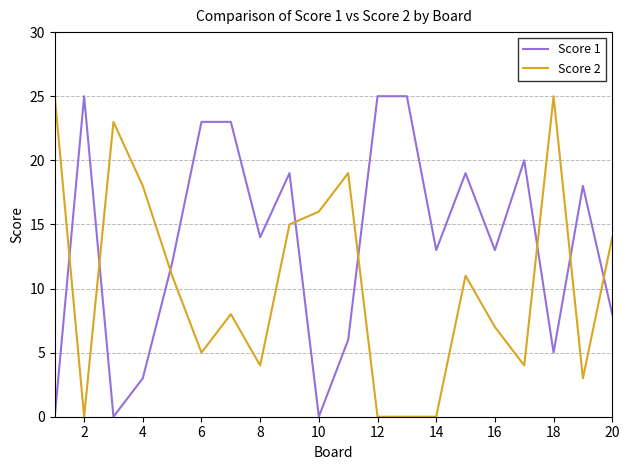

List the series in order of their overall mean, lowest first.

Score 2, Score 1